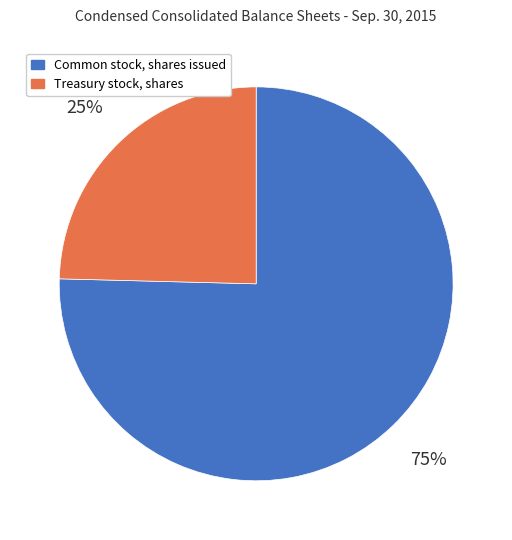

The Common stock, shares issued slice represents 75% of the pie. True or false?

True